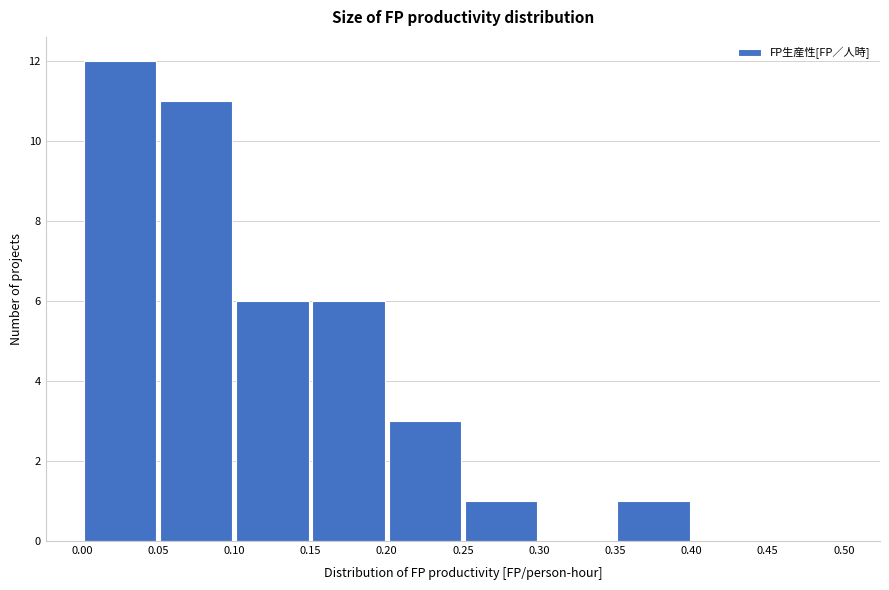

Reading left to right, transcribe this chart: for each bar, give the range it covers on the x-axis and its height. The values are not printed on the chart, so give them approximately, as read against the axis.

0.00 to 0.05: 12
0.05 to 0.10: 11
0.10 to 0.15: 6
0.15 to 0.20: 6
0.20 to 0.25: 3
0.25 to 0.30: 1
0.30 to 0.35: 0
0.35 to 0.40: 1
0.40 to 0.45: 0
0.45 to 0.50: 0